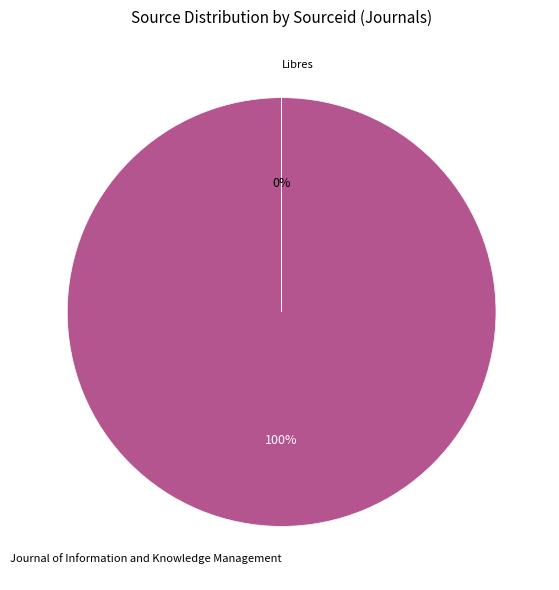

Which category has the biggest portion of the pie?

Journal of Information and Knowledge Management